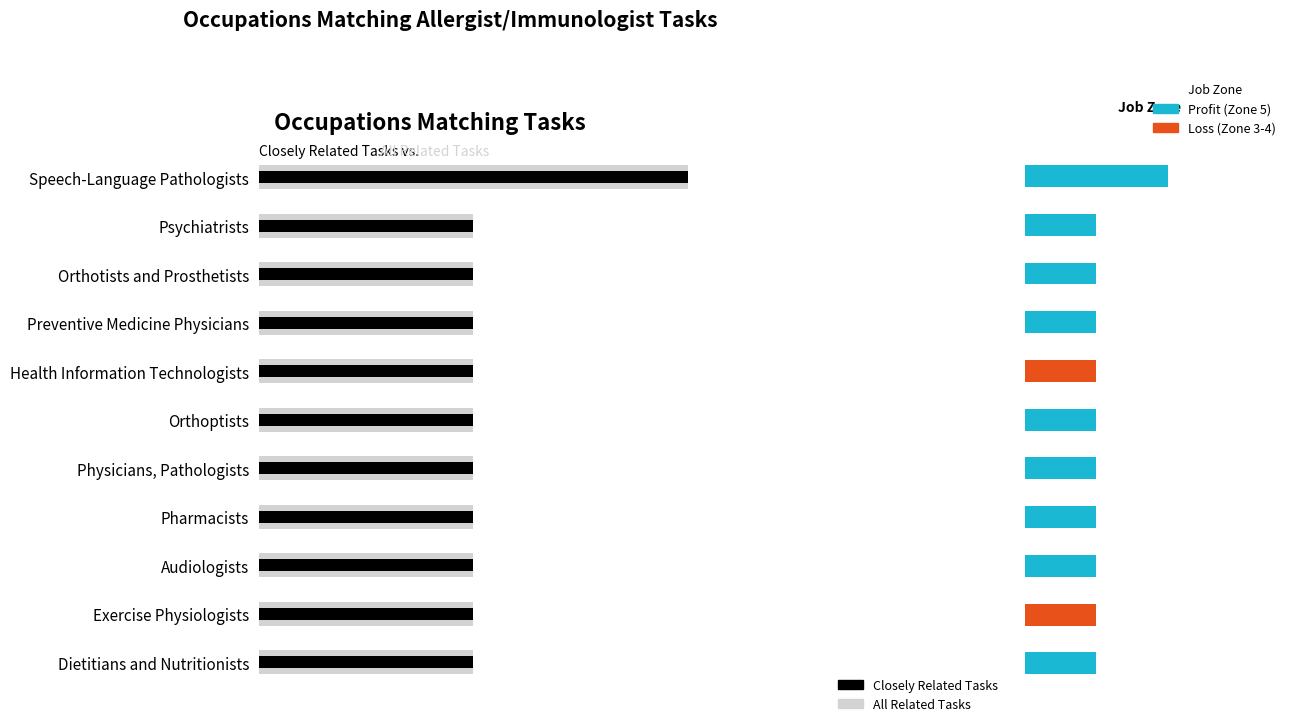

Rank the series at Health Information Technologists from lowest to highest value.

All Related Tasks, Closely Related Tasks